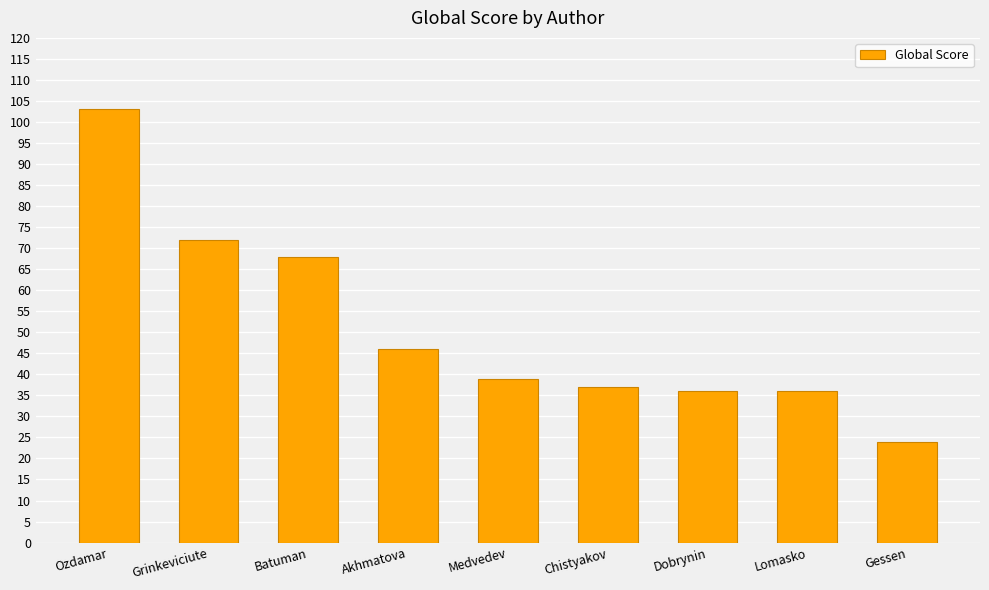

What is the ratio of the value at Medvedev to the value at Gessen?

1.6